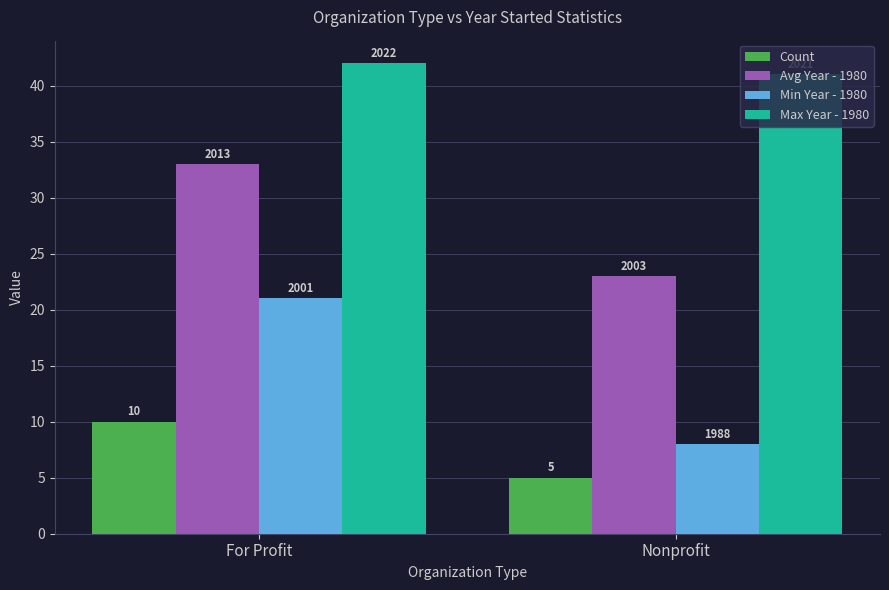

List the labels in order of Count value, smallest first.

Nonprofit, For Profit